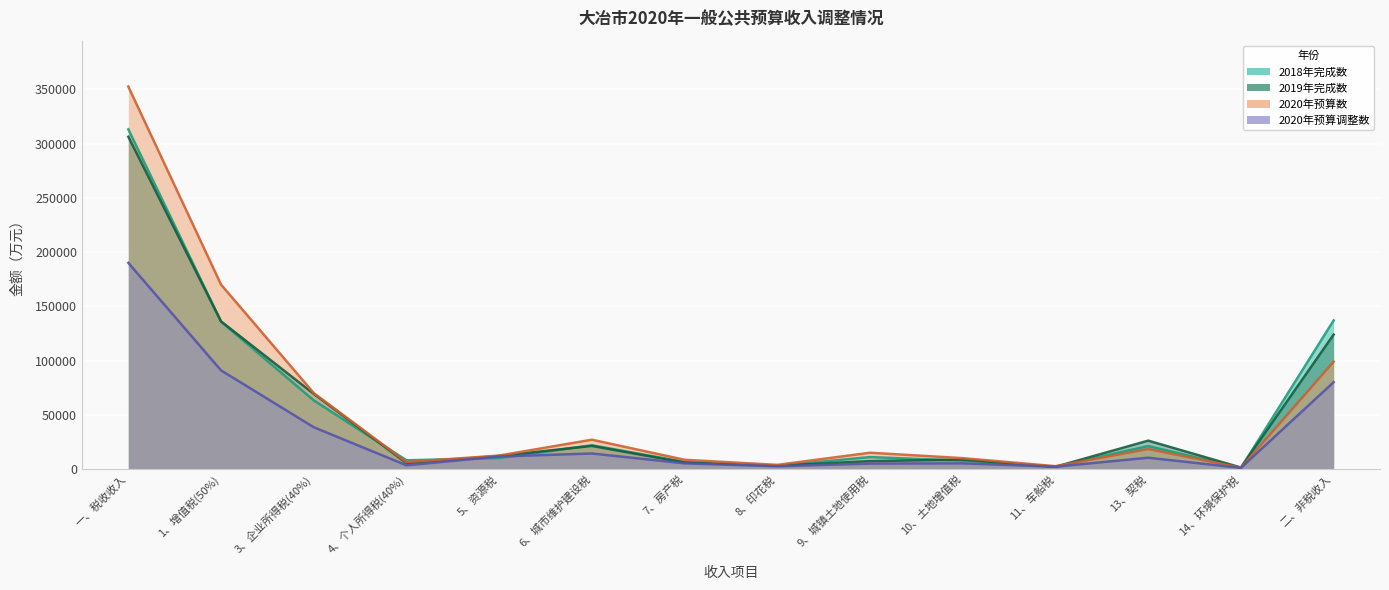

The 2020年预算调整数 series shows 25267.6 at 6、城市维护建设税. True or false?

False